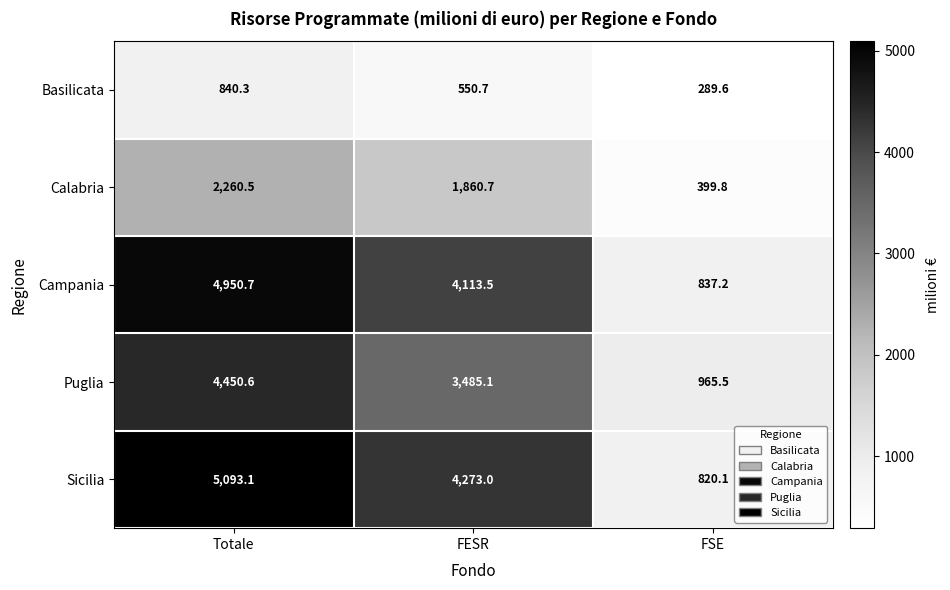

What is the difference between the maximum and minimum values in the Calabria series?

1860.7